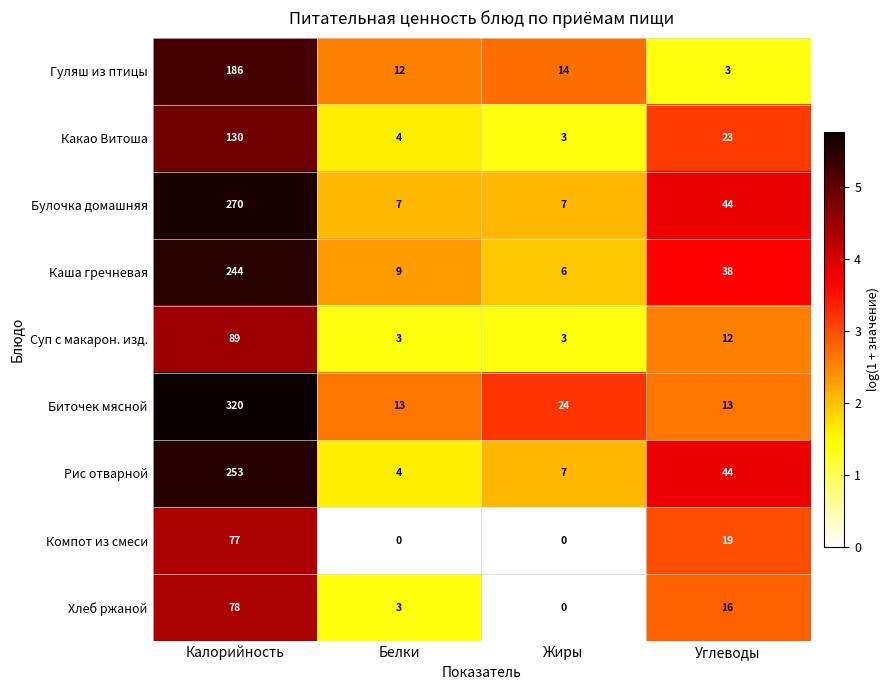

The Компот из смеси series shows 19 at Углеводы. True or false?

True